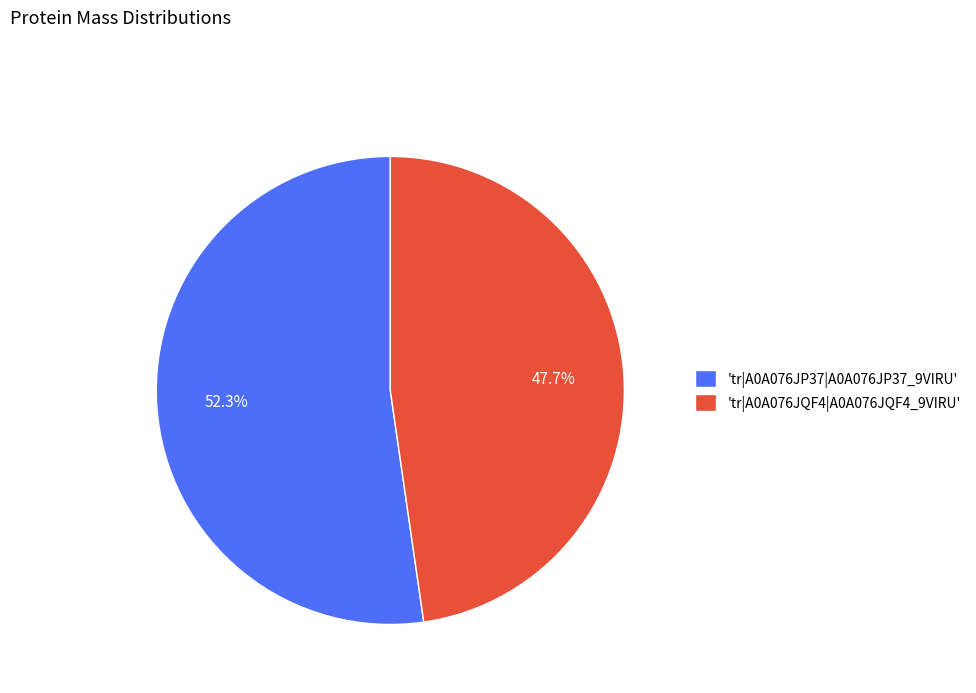

Which category has the smallest portion of the pie?

'tr|A0A076JQF4|A0A076JQF4_9VIRU'